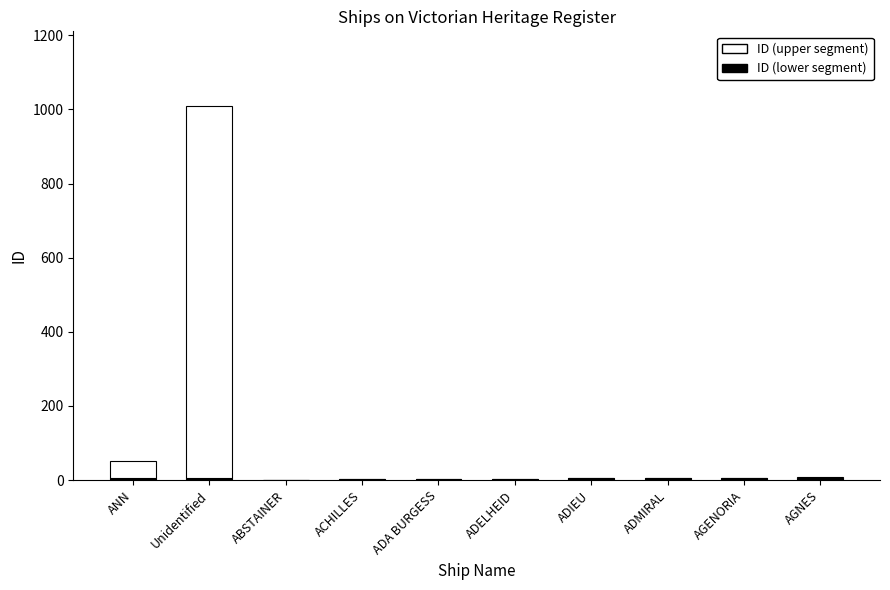

Where is ID (upper segment) nearest to the value 502?

ANN